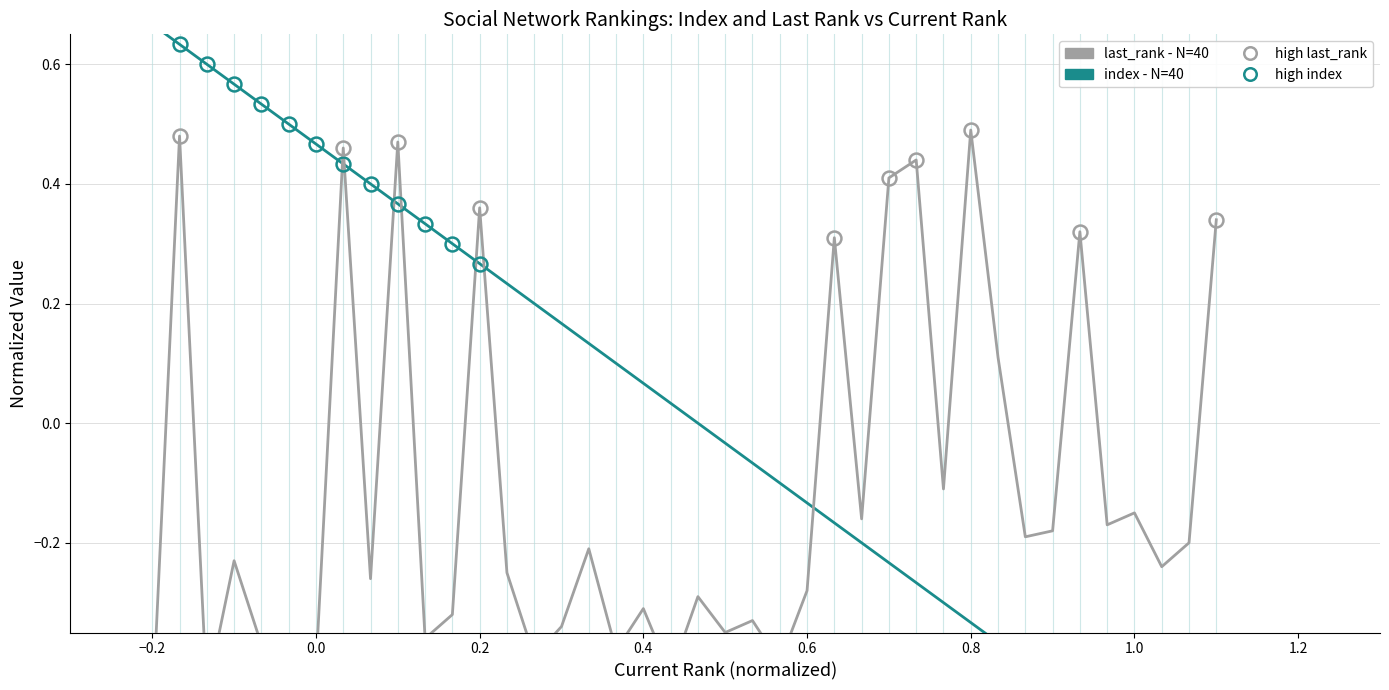

In last_rank (normalized), how many points are lower than both neighbors (excluding endpoints)?

14